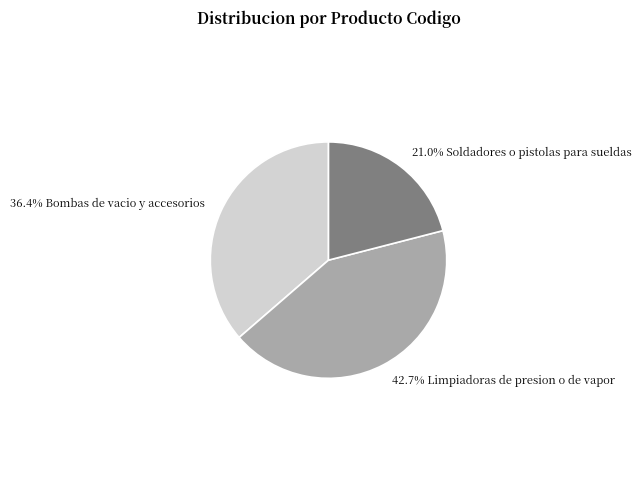

Is there any slice that represents more than half of the pie?

No